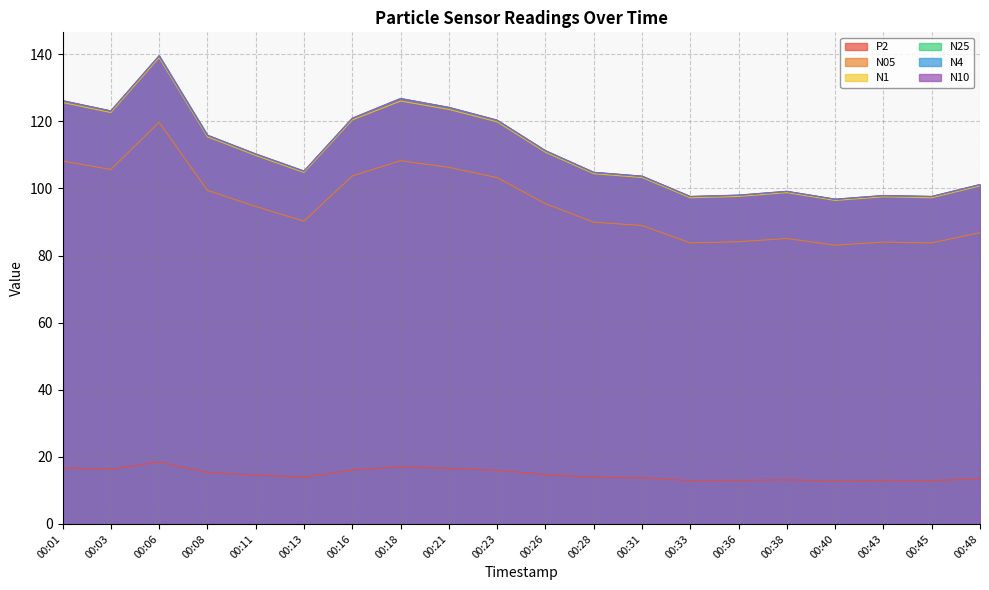

How many data points in N05 are above 94?

10